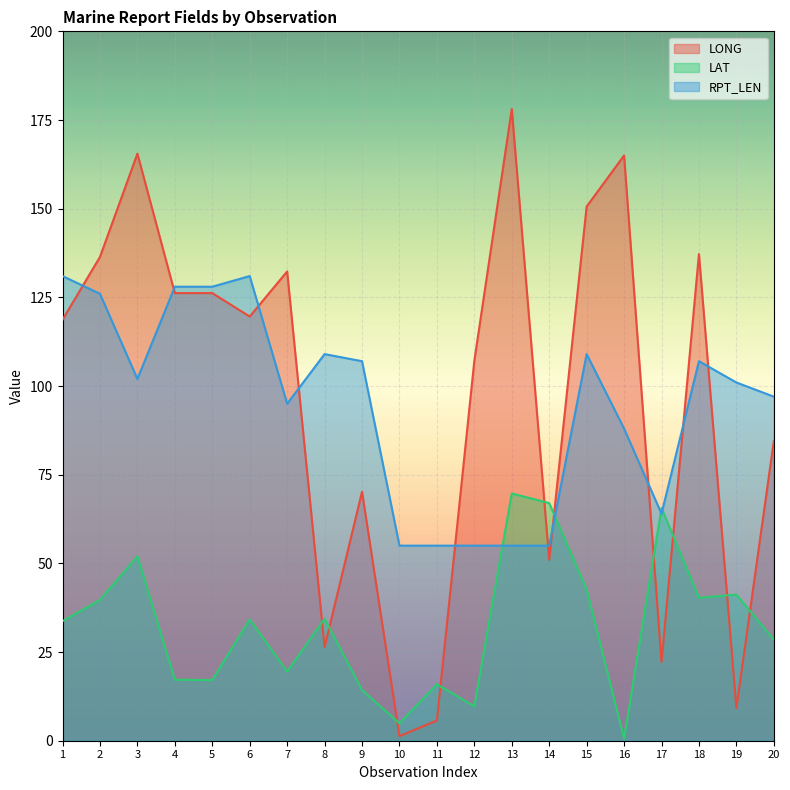

Which category has the highest value in the RPT_LEN series?

1